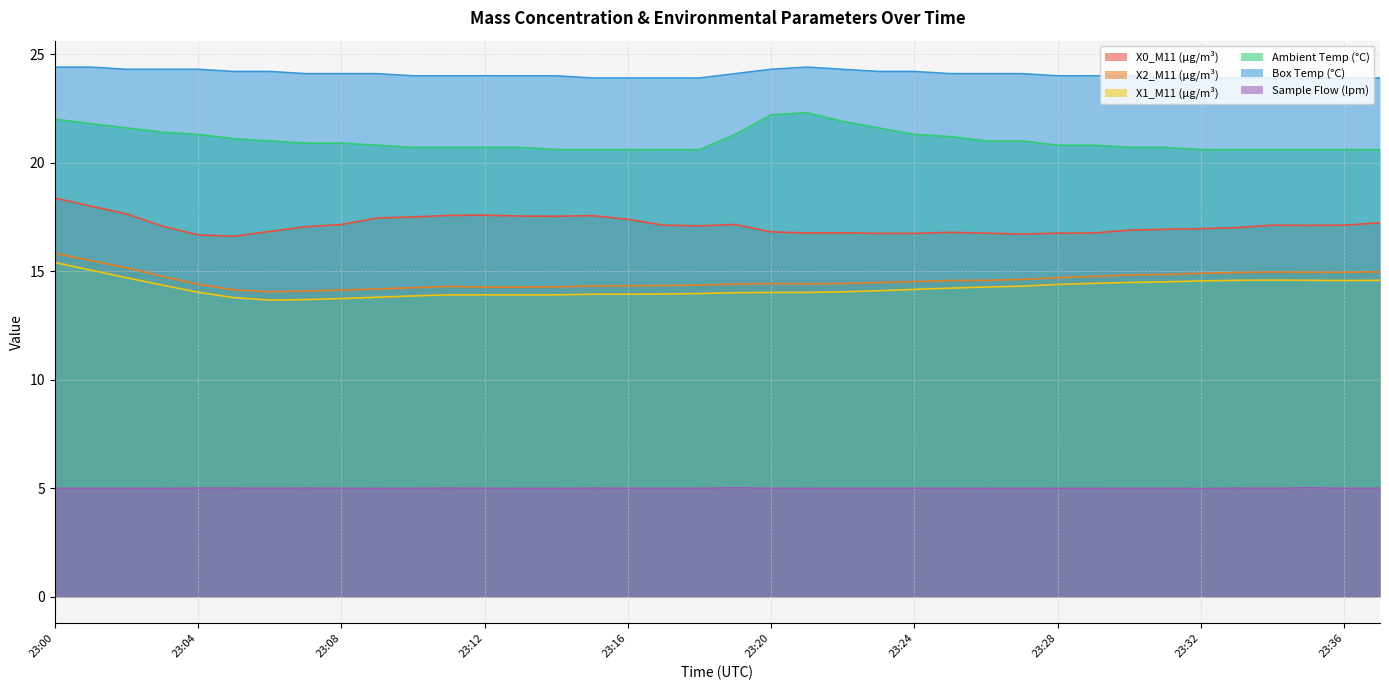

Reading left to right, what are all the values shown in this chart?

X0_M11 (μg/m³): 18.4	18.0	17.6	17.1	16.7	16.6	16.8	17.1	17.1	17.4	17.5	17.6	17.6	17.5	17.5	17.6	17.4	17.1	17.1	17.1	16.8	16.8	16.8	16.7	16.7	16.8	16.8	16.7	16.8	16.8	16.9	16.9	17.0	17.0	17.1	17.1	17.1	17.2
X2_M11 (μg/m³): 15.8	15.5	15.2	14.8	14.4	14.1	14.1	14.1	14.1	14.2	14.2	14.3	14.3	14.3	14.3	14.3	14.3	14.3	14.4	14.4	14.4	14.4	14.4	14.5	14.5	14.6	14.6	14.6	14.7	14.8	14.8	14.8	14.9	14.9	15.0	14.9	14.9	15.0
X1_M11 (μg/m³): 15.4	15.1	14.7	14.4	14.0	13.8	13.7	13.7	13.7	13.8	13.9	13.9	13.9	13.9	13.9	13.9	13.9	13.9	14.0	14.0	14.0	14.0	14.1	14.1	14.2	14.2	14.3	14.3	14.4	14.4	14.5	14.5	14.6	14.6	14.6	14.6	14.6	14.6
Ambient Temp (°C): 22.0	21.8	21.6	21.4	21.3	21.1	21.0	20.9	20.9	20.8	20.7	20.7	20.7	20.7	20.6	20.6	20.6	20.6	20.6	21.3	22.2	22.3	21.9	21.6	21.3	21.2	21.0	21.0	20.8	20.8	20.7	20.7	20.6	20.6	20.6	20.6	20.6	20.6
Box Temp (°C): 24.4	24.4	24.3	24.3	24.3	24.2	24.2	24.1	24.1	24.1	24.0	24.0	24.0	24.0	24.0	23.9	23.9	23.9	23.9	24.1	24.3	24.4	24.3	24.2	24.2	24.1	24.1	24.1	24.0	24.0	24.0	23.9	23.9	23.9	23.9	23.9	23.9	23.9
Sample Flow (lpm): 5.0	5.0	5.0	5.0	5.0	5.0	5.0	5.0	5.0	5.0	5.0	5.0	5.0	5.0	5.0	5.0	5.0	5.0	5.0	5.0	5.0	5.0	5.0	5.0	5.0	5.0	5.0	5.0	5.0	5.0	5.0	5.0	5.0	5.0	5.0	5.0	5.0	5.0